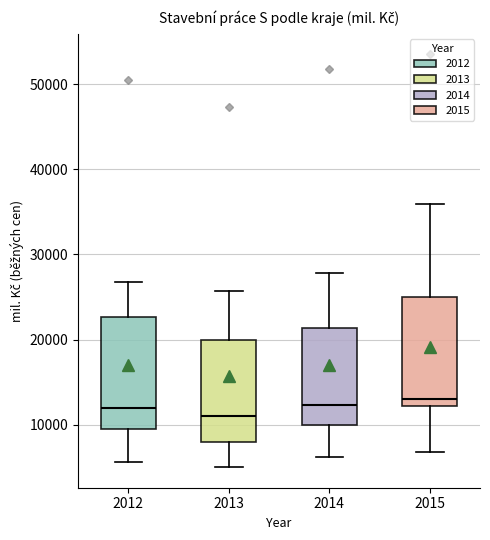

Where is the upper edge of the box at x = 2014 on the y-axis? The values are not printed on the chart, so give them approximately, as read against the axis.

21000